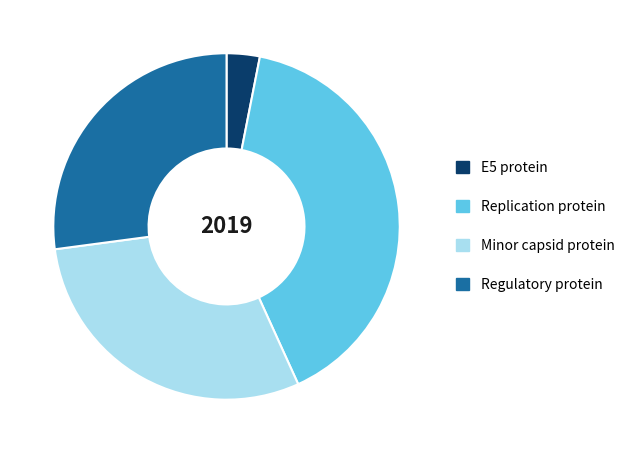

How many slices are in this pie chart?

4